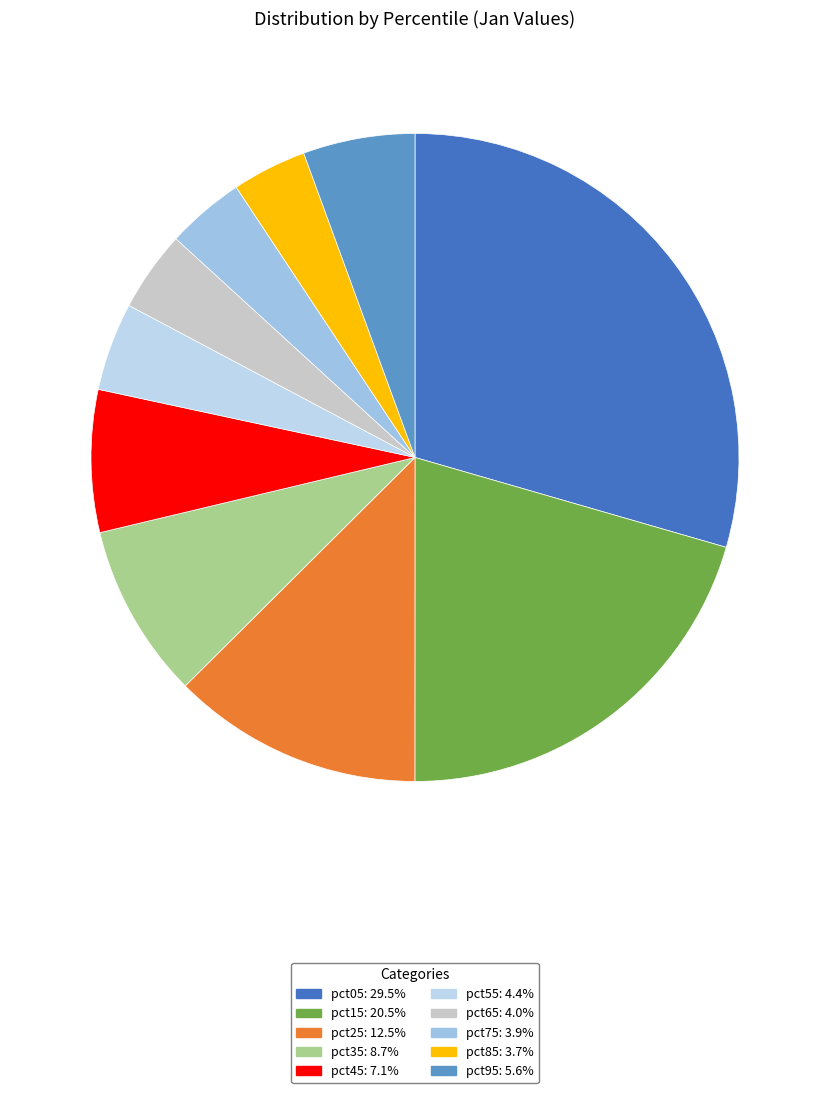

Count the number of slices in the pie.

10